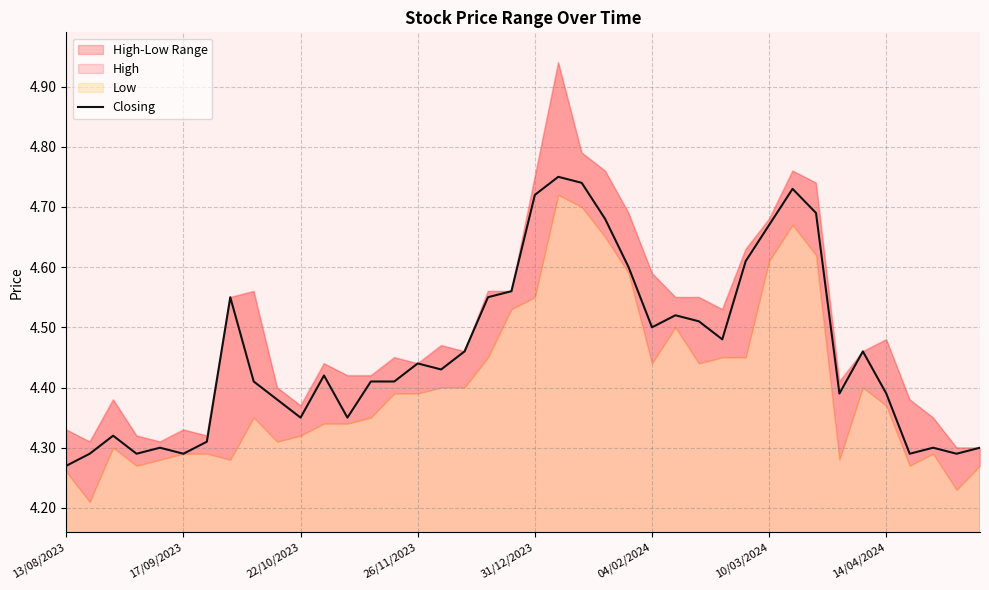

How many points are higher than both their immediate neighbors (excluding endpoints)?

10